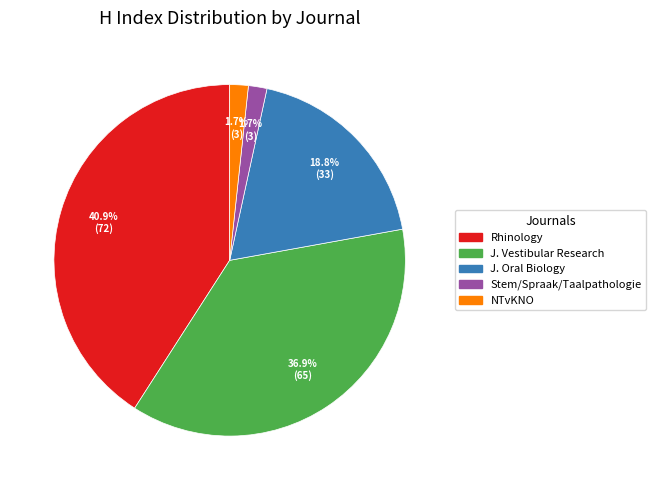

Is there a majority slice in this chart?

No